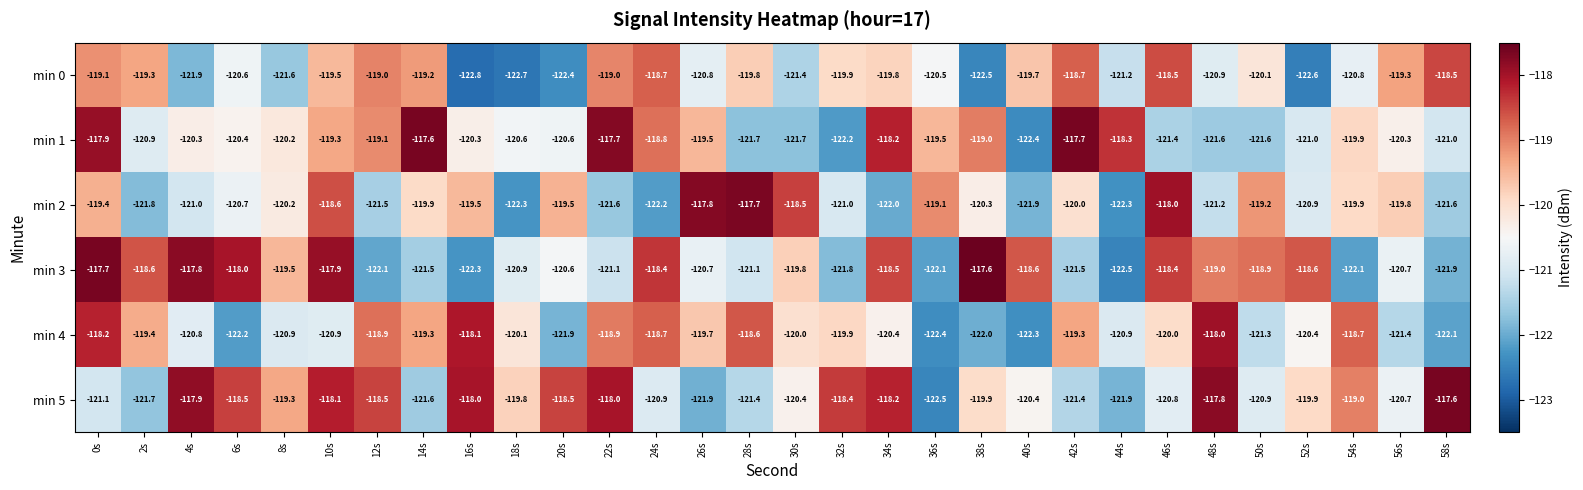

Rank the series at 2s from highest to lowest value.

min 3, min 0, min 4, min 1, min 5, min 2